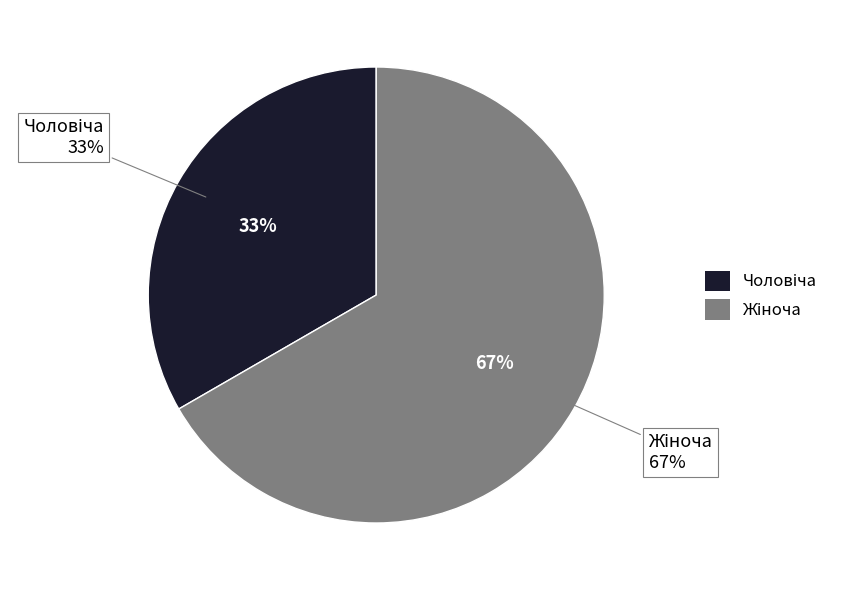

Which slice is the smallest?

Чоловіча